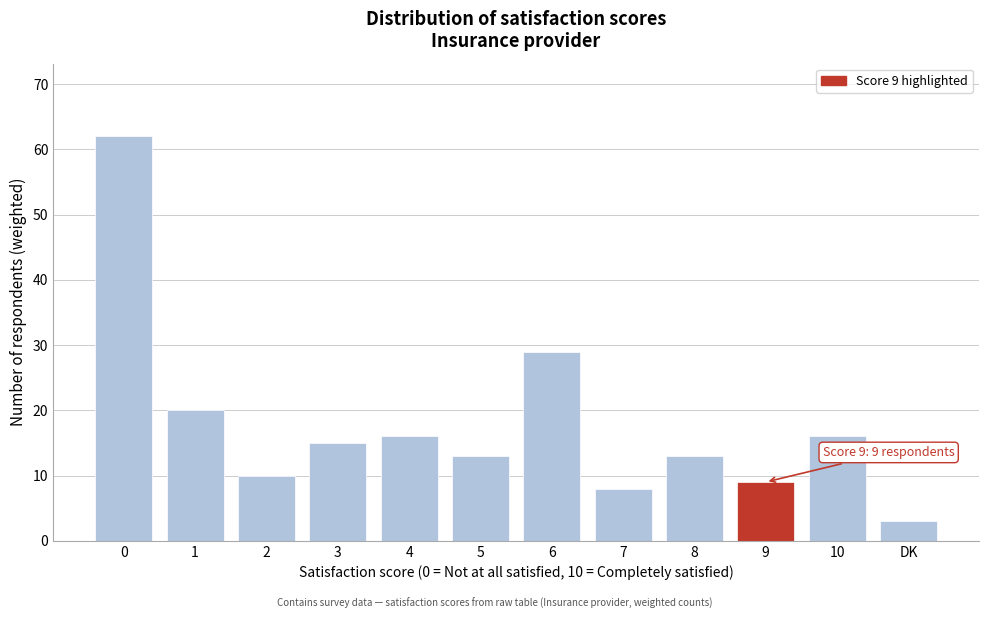

Reading left to right, transcribe all the data shown in this chart.

0=62	1=20	2=10	3=15	4=16	5=13	6=29	7=8	8=13	9=9	10=16	DK=3